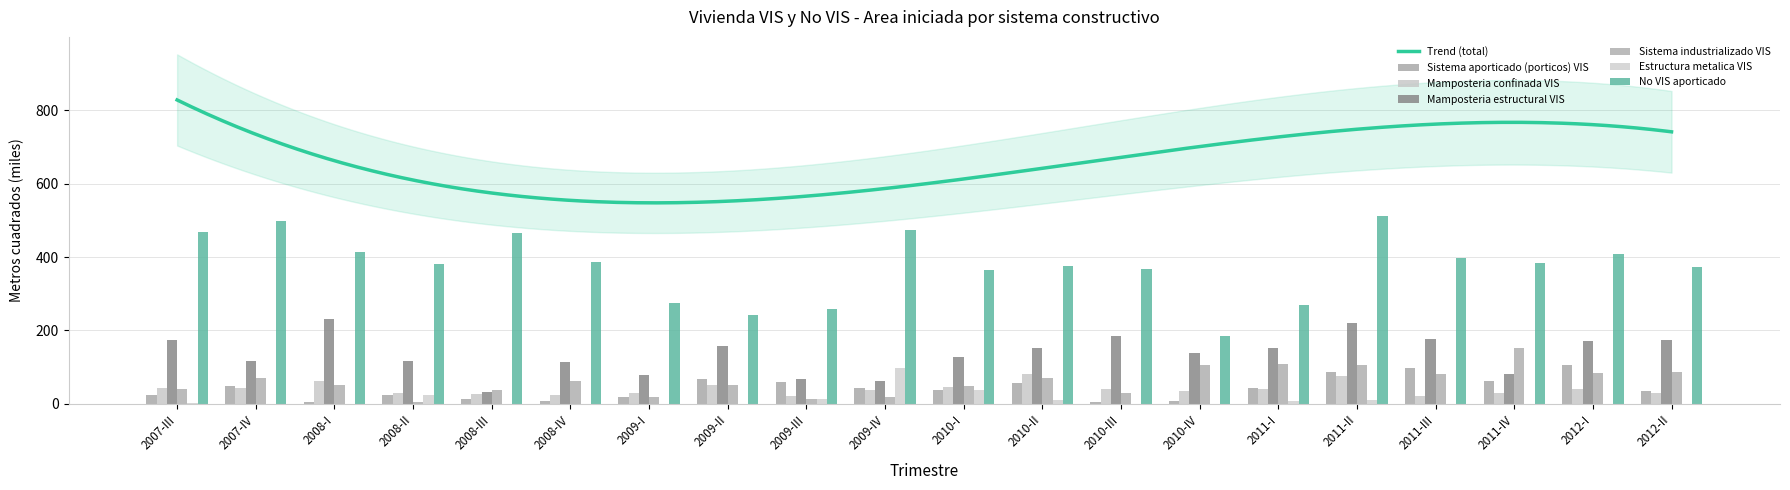

Between 2008-III and 2012-II, which series saw the biggest shift?

Mamposteria estructural VIS